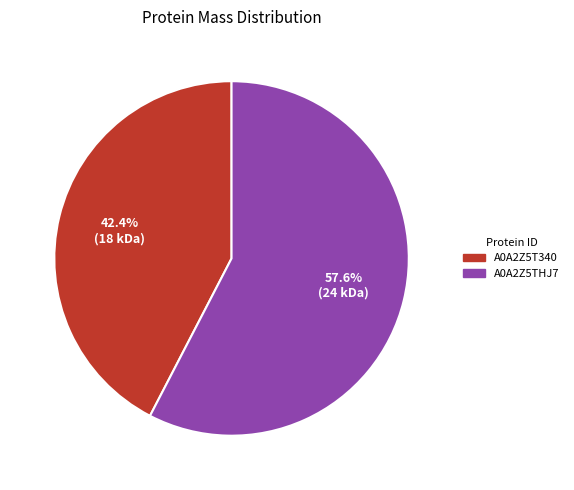

Approximately how many times larger is the value at A0A2Z5T340 compared to A0A2Z5THJ7?

0.7